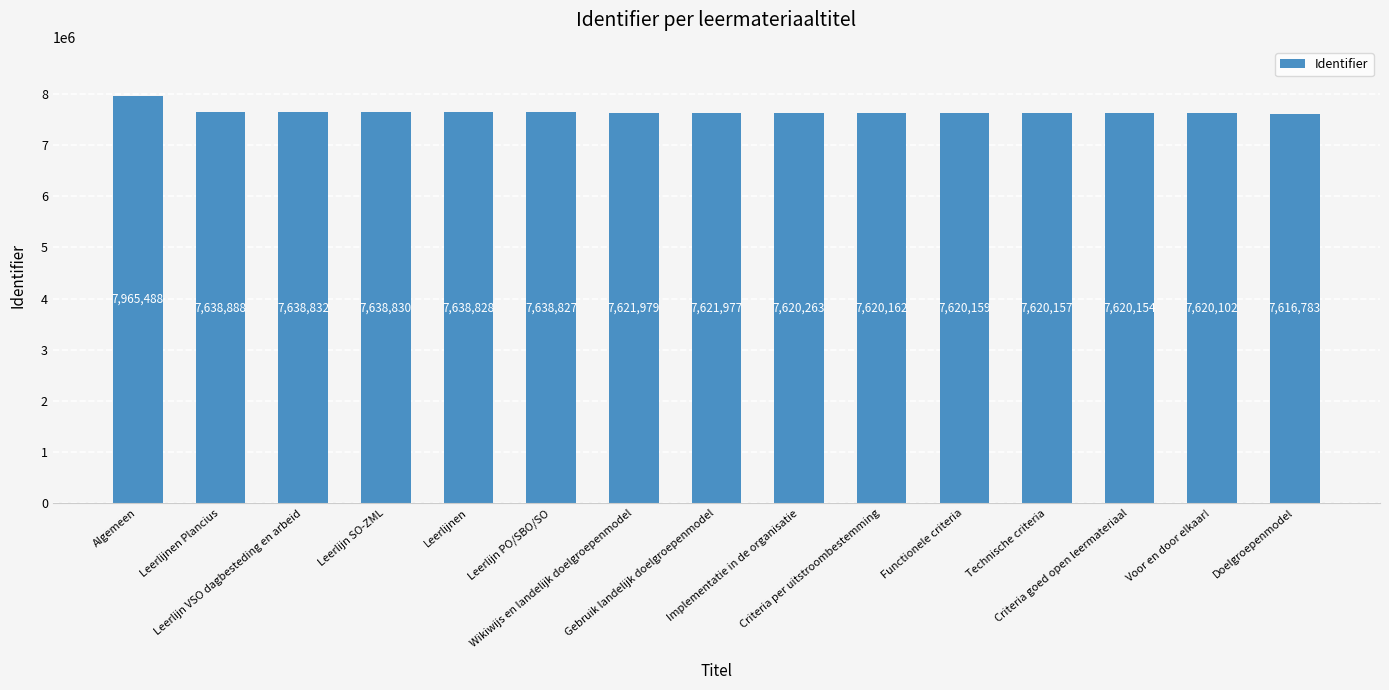

Are the bars grouped side by side (vs. stacked)?

No